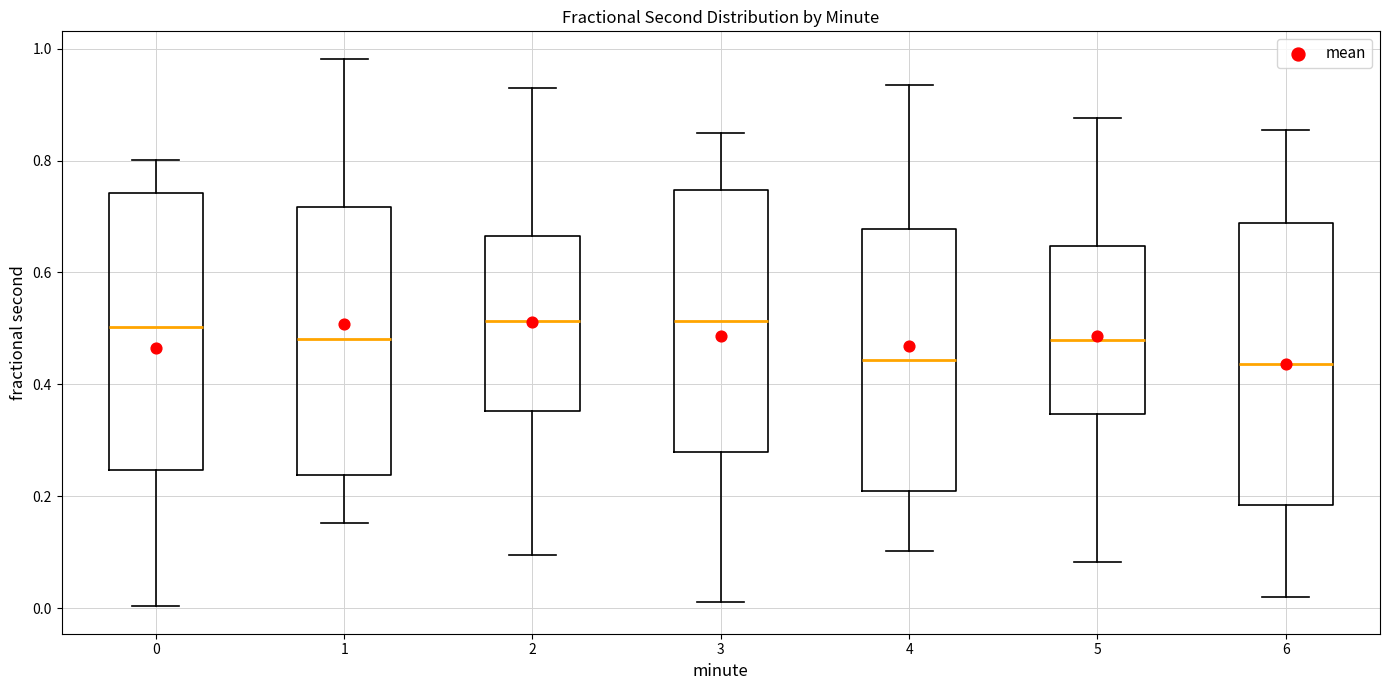

Where does the upper whisker of the box at x = 2 end on the y-axis? The values are not printed on the chart, so give them approximately, as read against the axis.

0.94